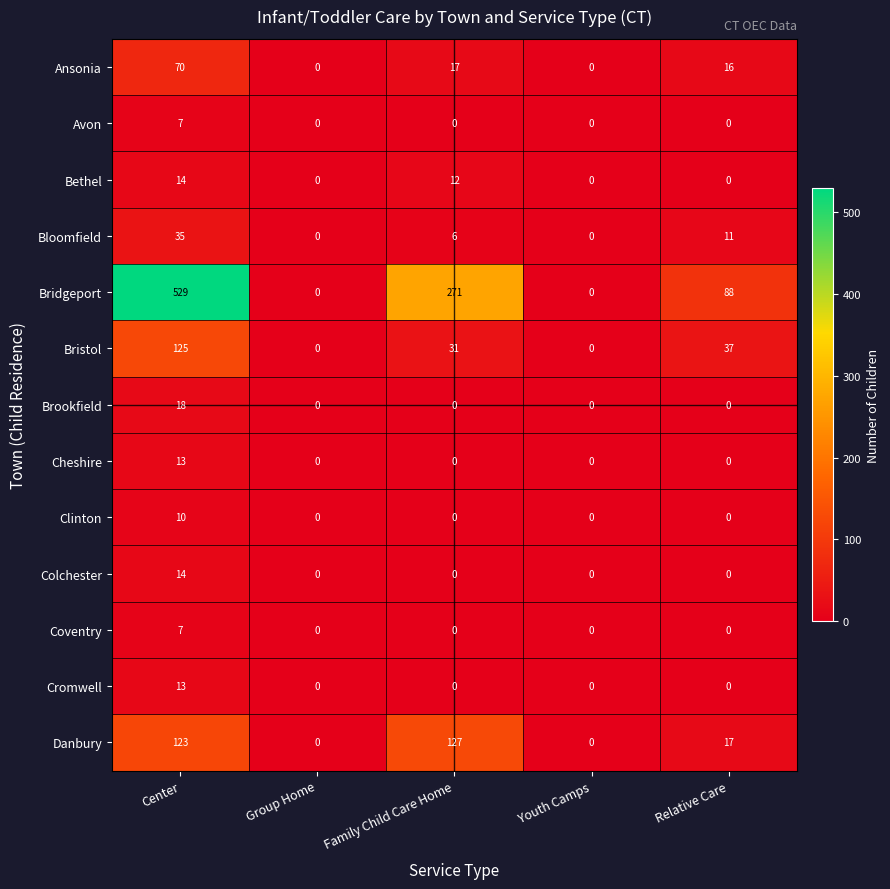

How many series are shown in this chart?

13